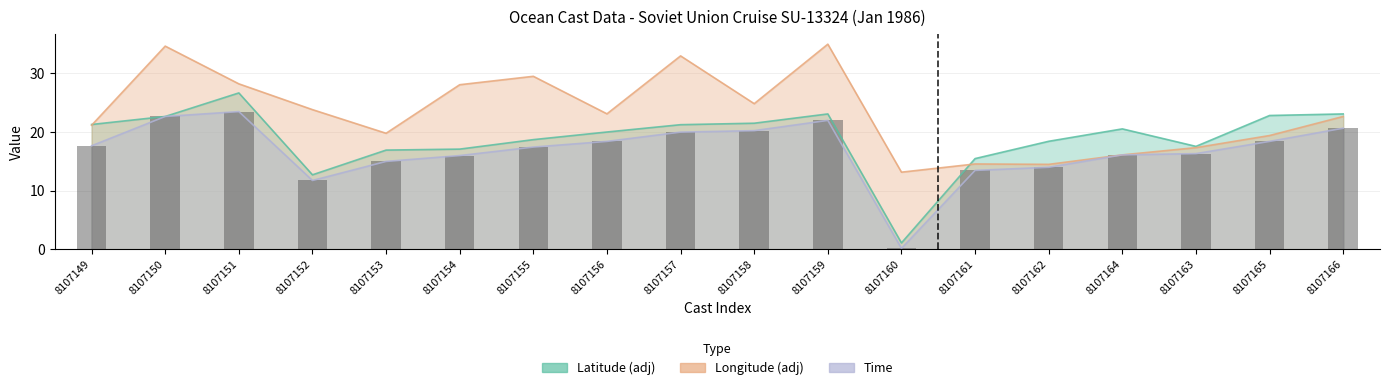

Reading left to right, what are all the values shown in this chart?

8107149=17.7	8107150=22.7	8107151=23.5	8107152=11.8	8107153=15.0	8107154=16.0	8107155=17.4	8107156=18.4	8107157=20.0	8107158=20.2	8107159=22.0	8107160=0.2	8107161=13.5	8107162=14.0	8107164=16.1	8107163=16.3	8107165=18.4	8107166=20.7